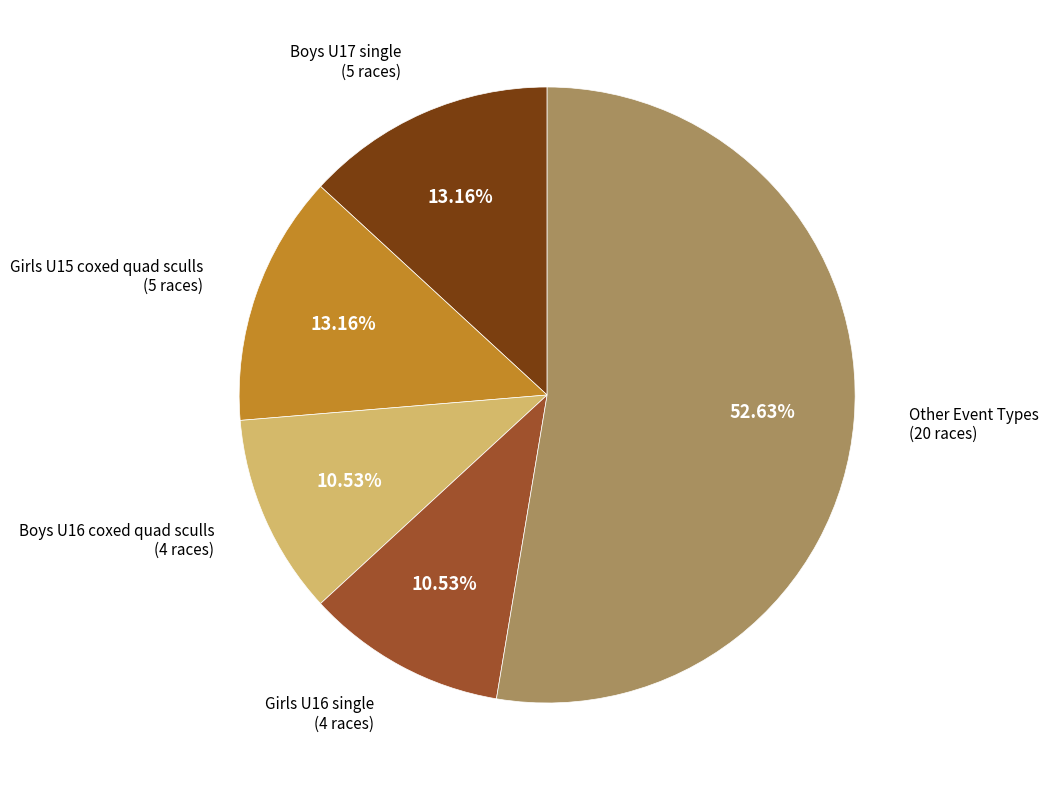

Is there a majority slice in this chart?

Yes